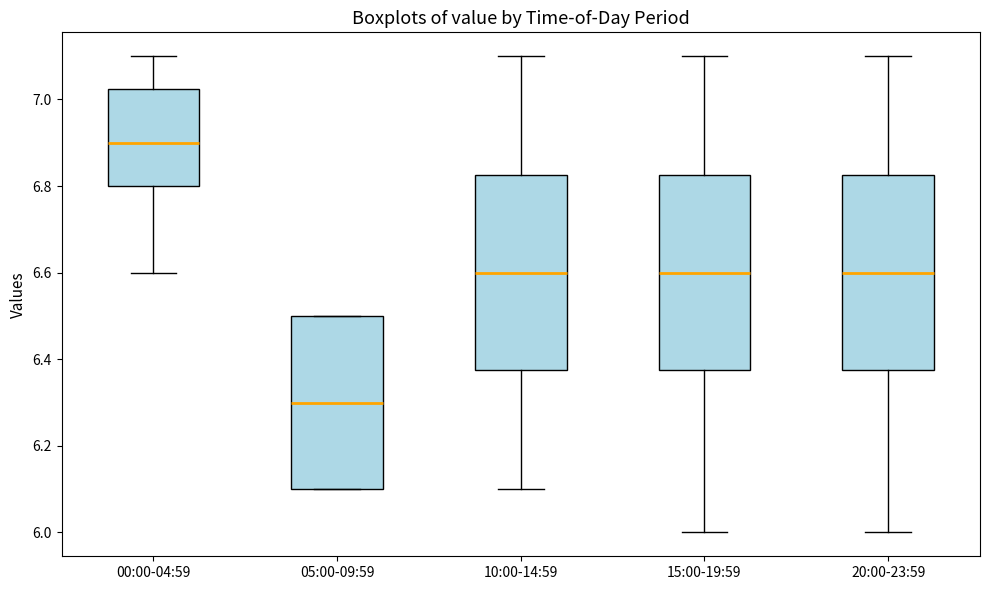

Where is the lower edge of the box for 05:00-09:59 on the y-axis? The values are not printed on the chart, so give them approximately, as read against the axis.

6.10